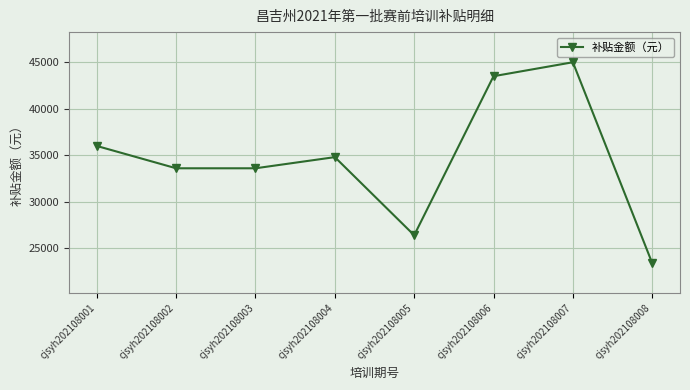

True or false: the data has more than 1 interior local peaks.

True